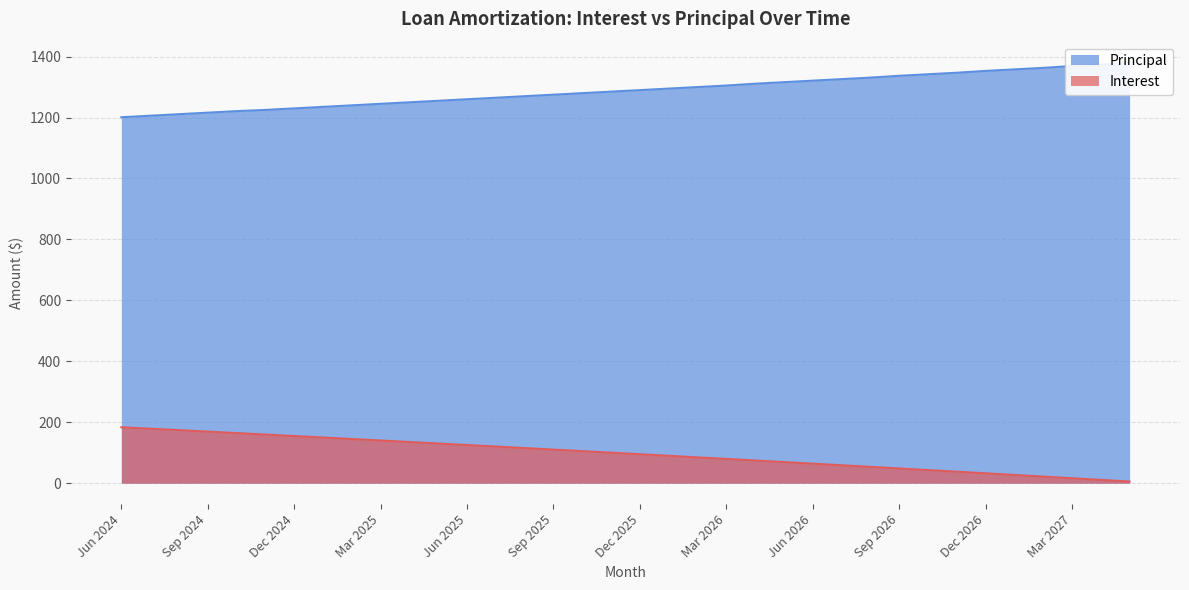

Rank the series by their maximum value, from lowest to highest.

Interest, Principal